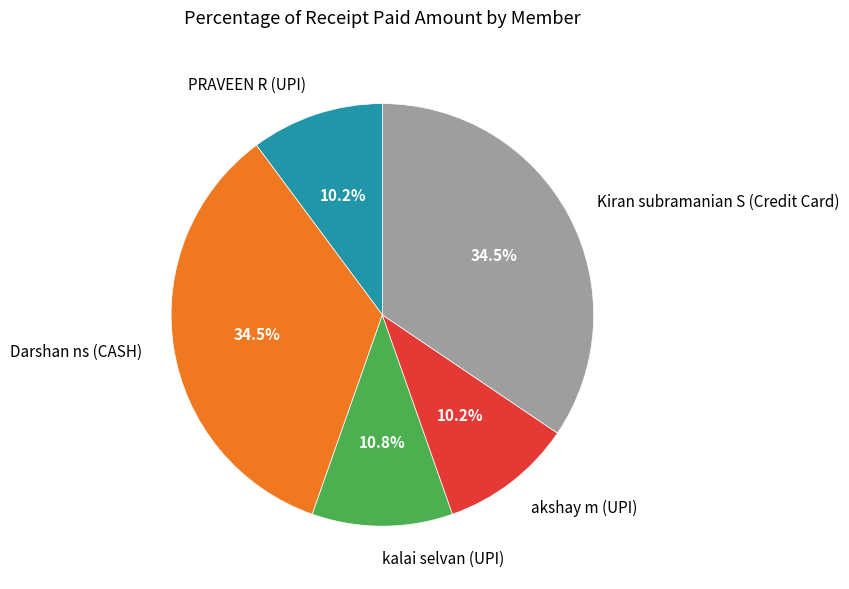

To the nearest percent, what is the difference between the PRAVEEN R (UPI) and Darshan ns (CASH) slice percentages?

24%